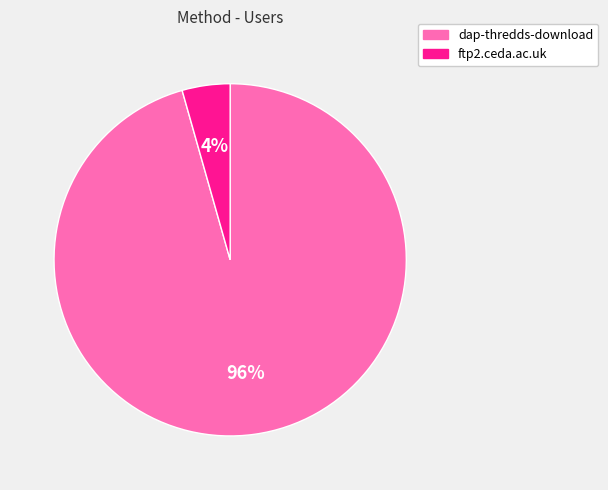

How many segments does this pie chart have?

2